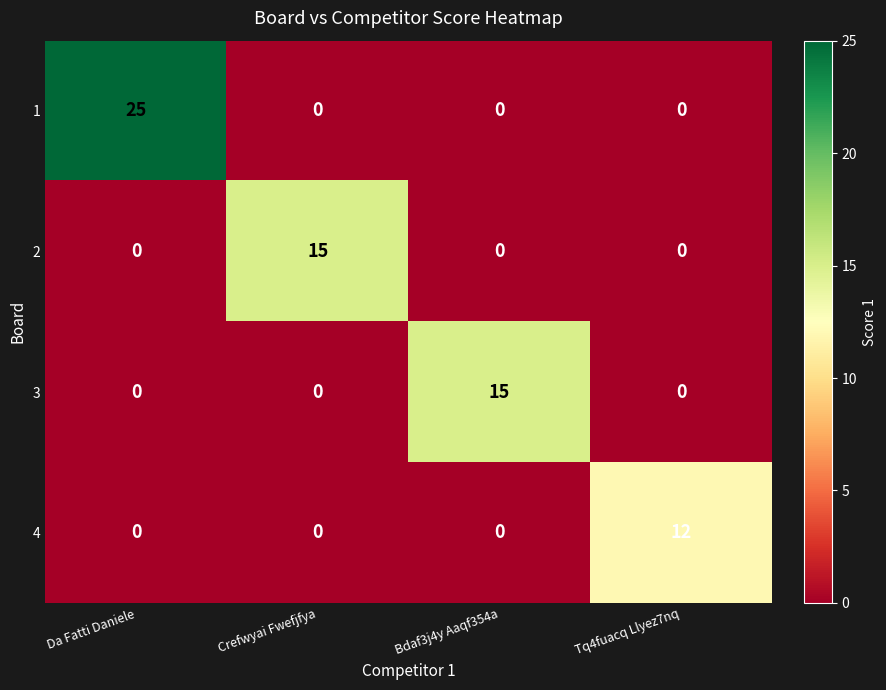

What is the difference between the highest and lowest values at Crefwyai Fwefjfya?

15